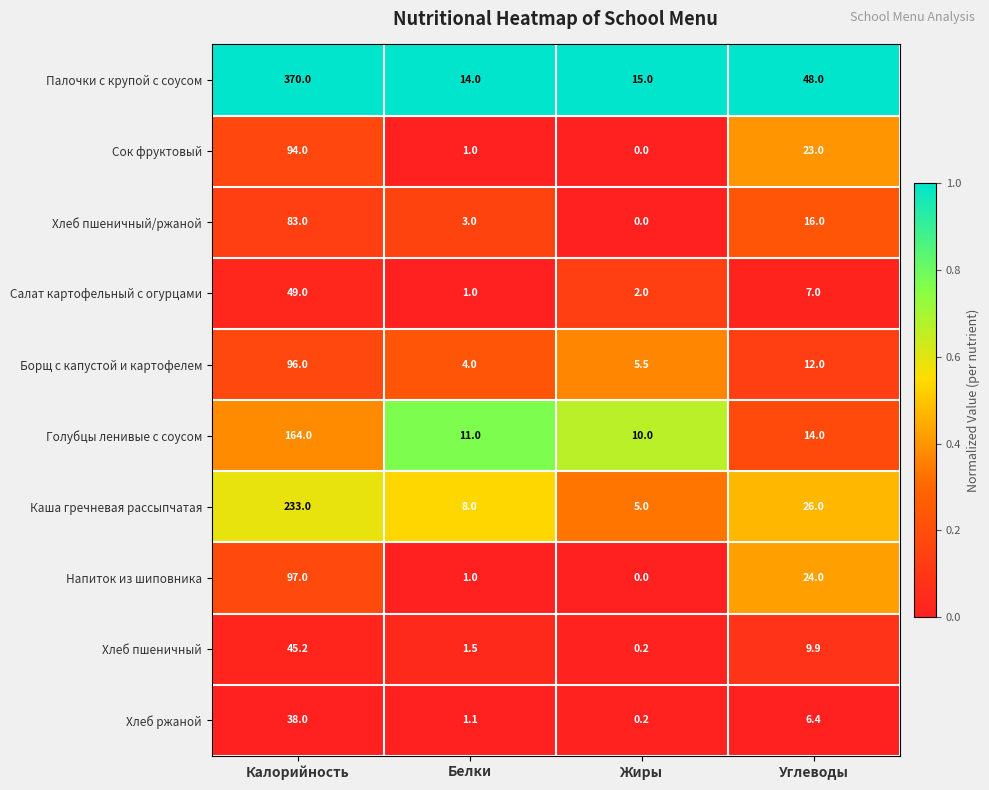

Between Калорийность and Белки, which series saw the biggest shift?

Палочки с крупой с соусом